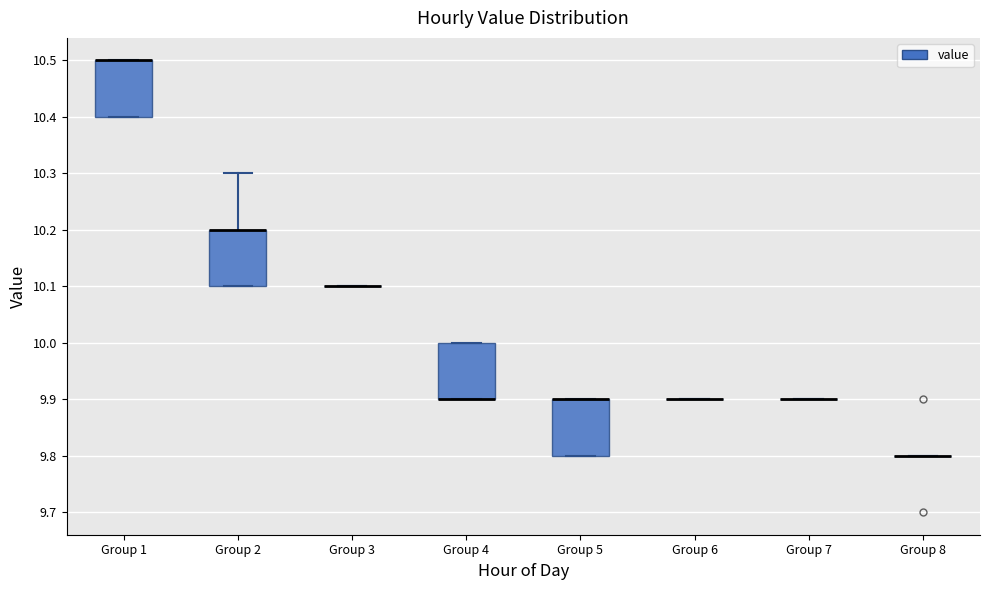

Reading left to right, read every box against the y-axis: the position of its median line, the range the box covers, and the ends of its whiskers. The values are not printed on the chart, so give them approximately, as read against the axis.

Group 1: median 10.5 (drawn on the box's upper edge), box 10.4 to 10.5, whiskers 10.4 to 10.5
Group 2: median 10.2 (drawn on the box's upper edge), box 10.1 to 10.2, whiskers 10.1 to 10.3
Group 3: box collapsed to a line at 10.1, whiskers 10.1 to 10.1
Group 4: median 9.9 (drawn on the box's lower edge), box 9.9 to 10.0, whiskers 9.9 to 10.0
Group 5: median 9.9 (drawn on the box's upper edge), box 9.8 to 9.9, whiskers 9.8 to 9.9
Group 6: box collapsed to a line at 9.9, whiskers 9.9 to 9.9
Group 7: box collapsed to a line at 9.9, whiskers 9.9 to 9.9
Group 8: box collapsed to a line at 9.8, whiskers 9.8 to 9.8